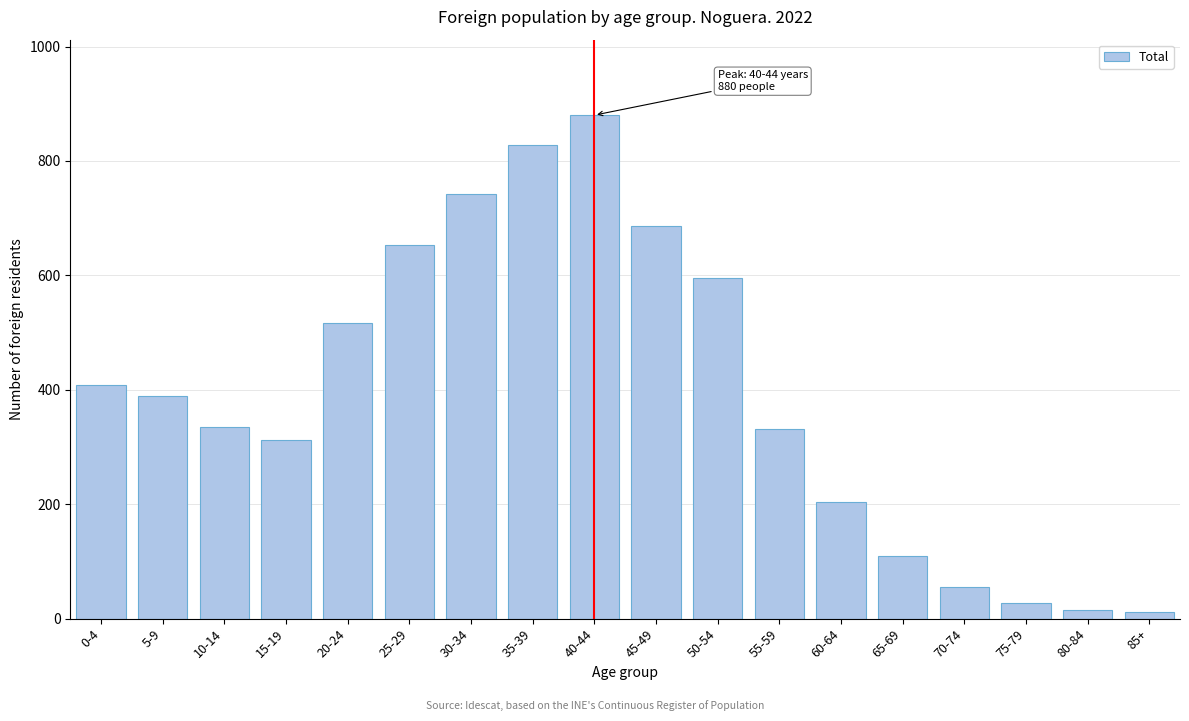

What is the greatest value displayed?

880